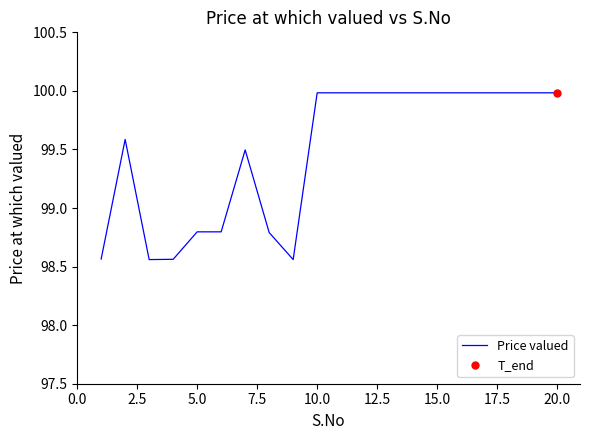

Is it true that Price valued equals 100.0 at 20.0?

True